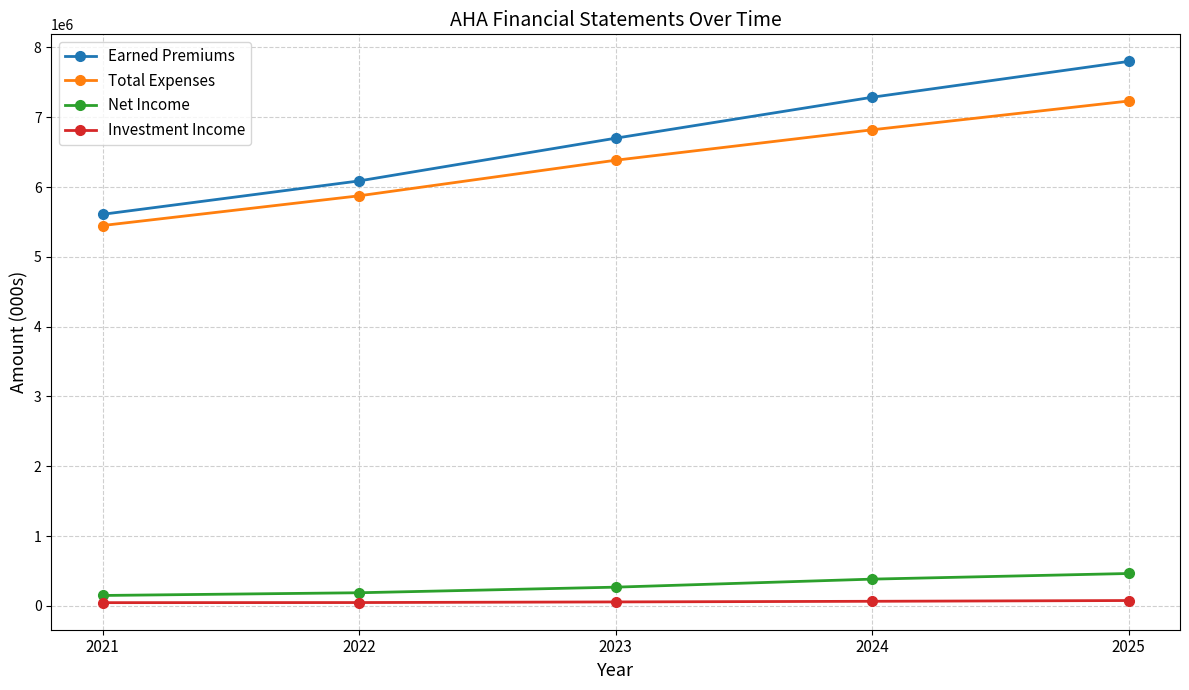

What is the difference between the highest and lowest values at 2025?

7724279